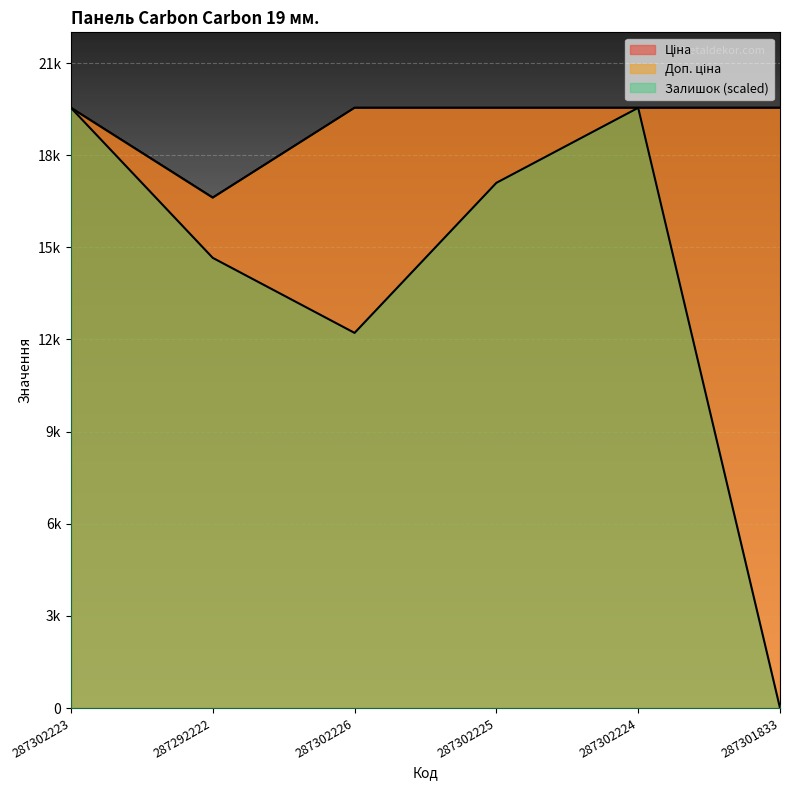

Does the chart display data point markers on the line(s)?

No